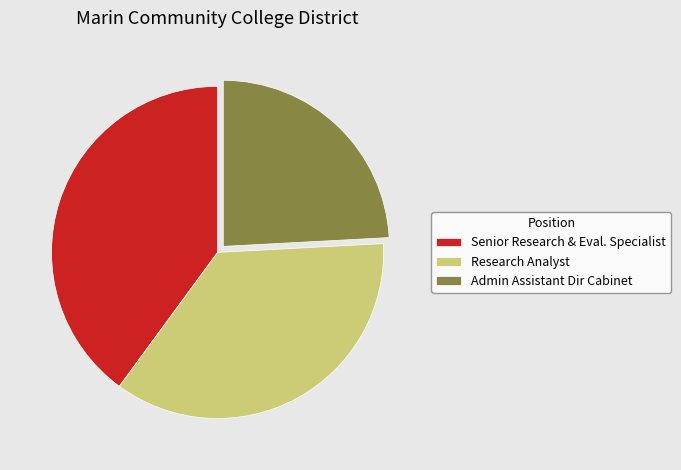

Rank the categories by value from lowest to highest.

Admin Assistant Dir Cabinet, Research Analyst, Senior Research & Eval. Specialist